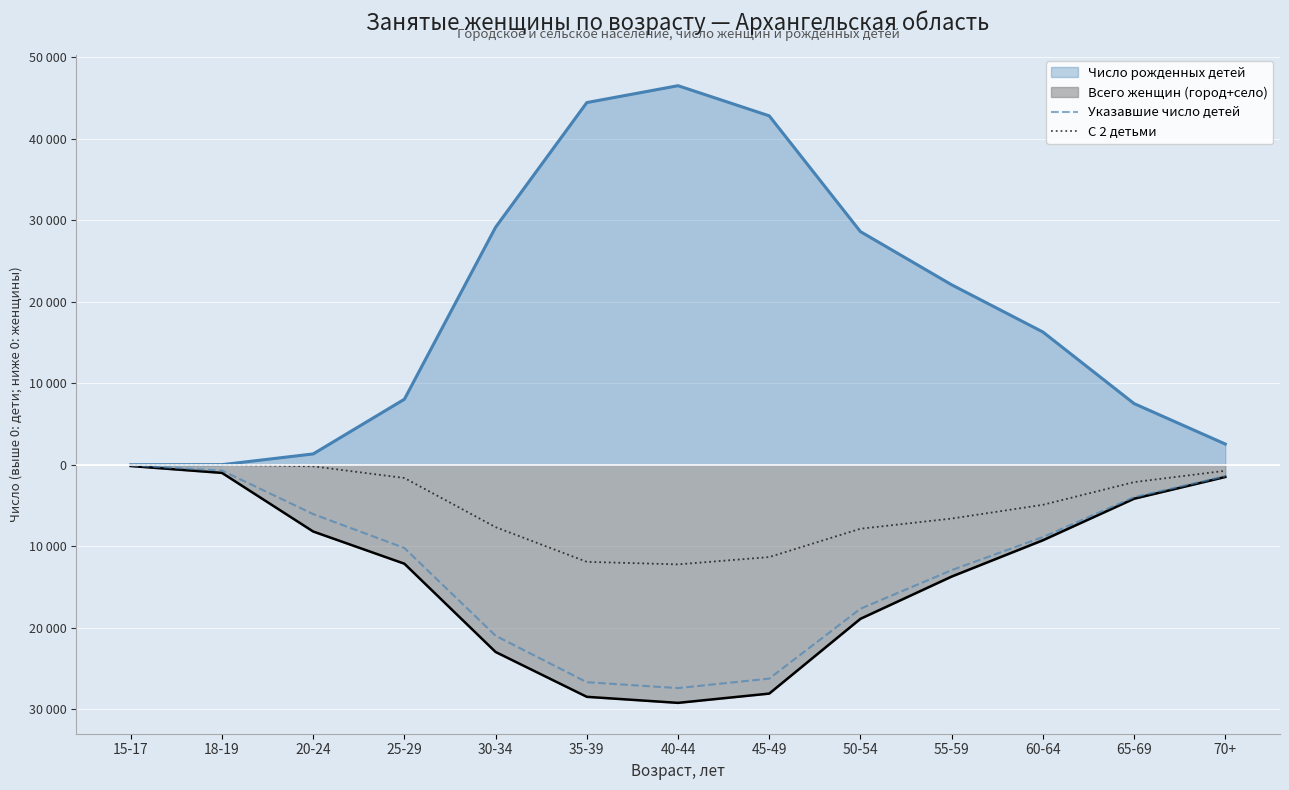

True or false: С 2 детьми and Указавшие число детей cross at least once.

False